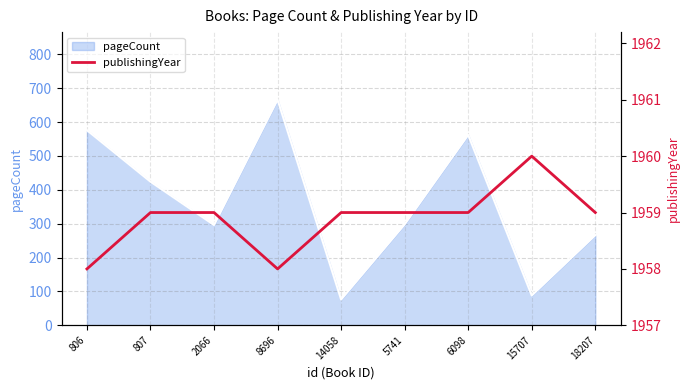

Is it true that pageCount equals 424 at 807?

True